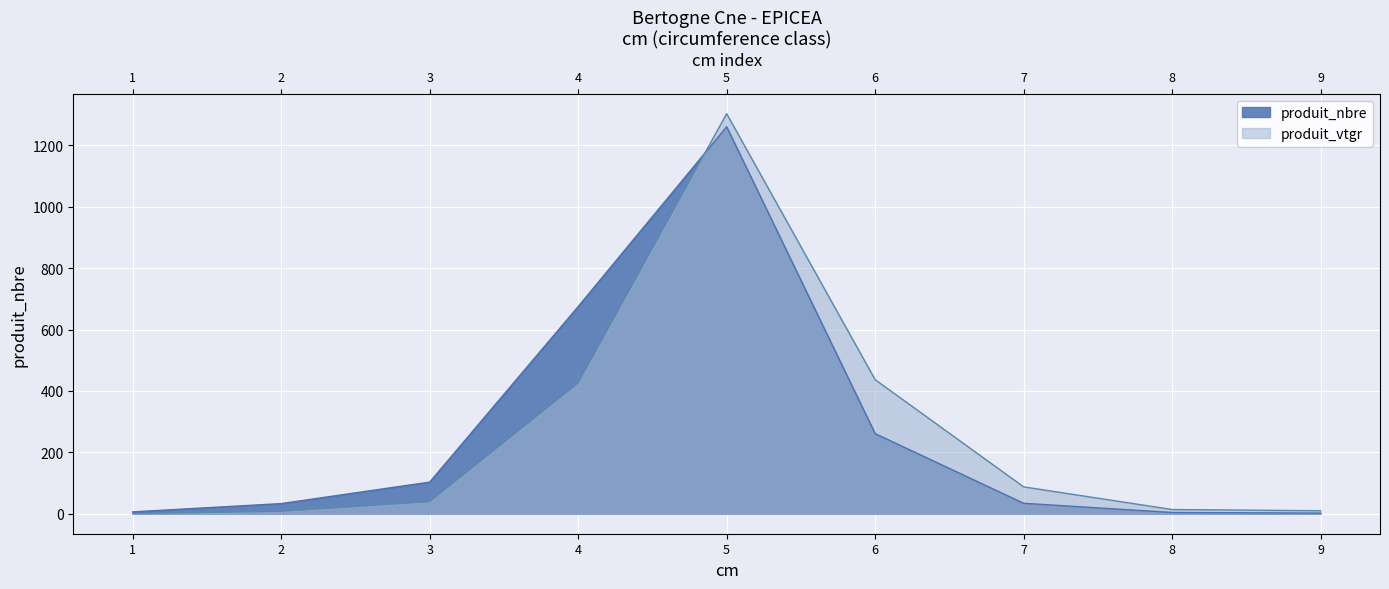

How many values in the produit_nbre series exceed 34?

4